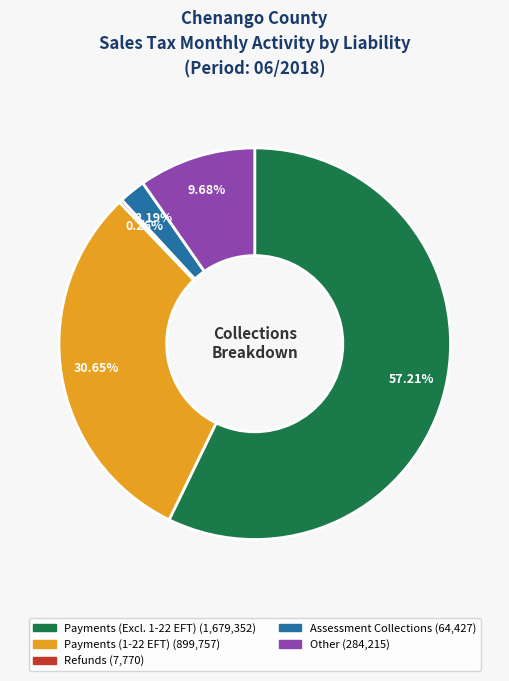

Is there any slice that represents more than half of the pie?

Yes